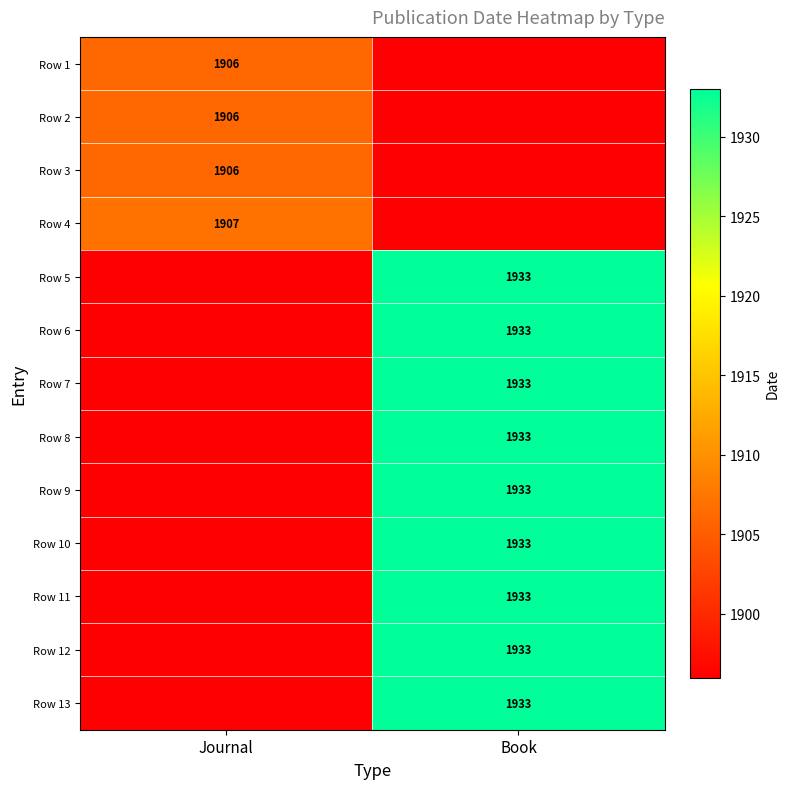

What is the difference between the highest and lowest values at Journal?

11